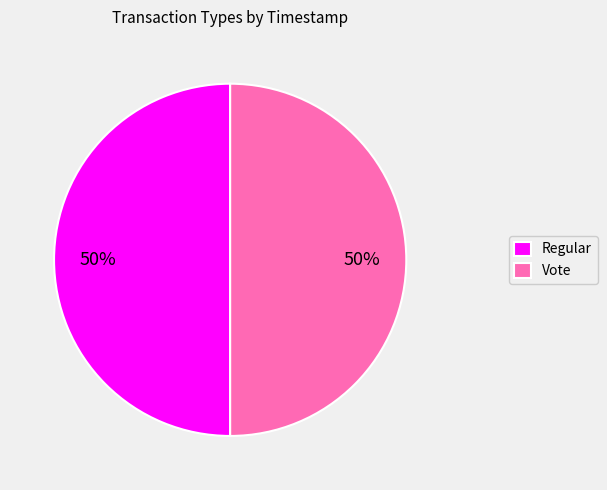

To the nearest percent, what percentage of the pie is Vote?

50%